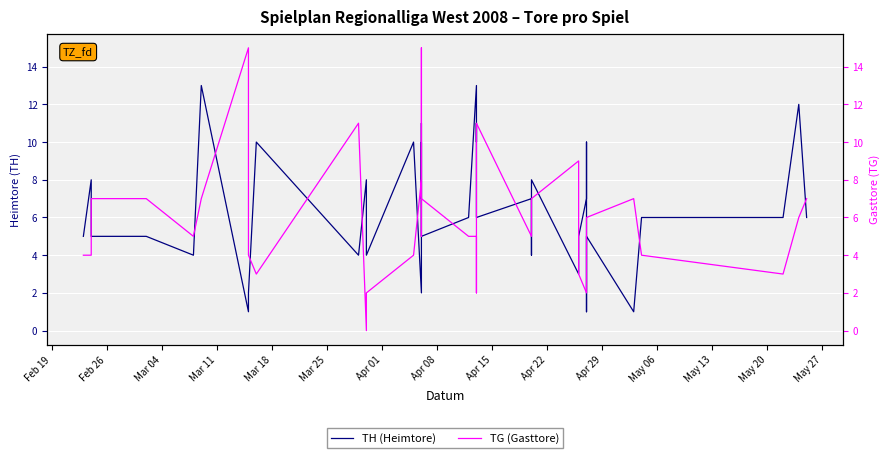

Which series has the largest total across all categories?

TH (Heimtore)